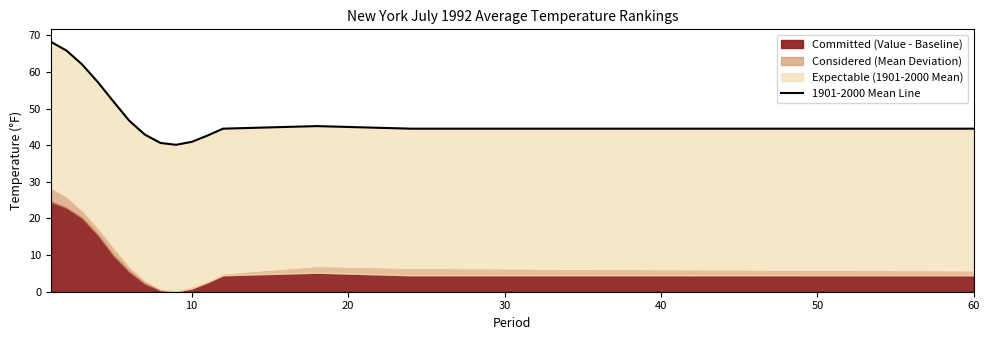

Approximately how many times larger is the value at 60 compared to 10?

1.0